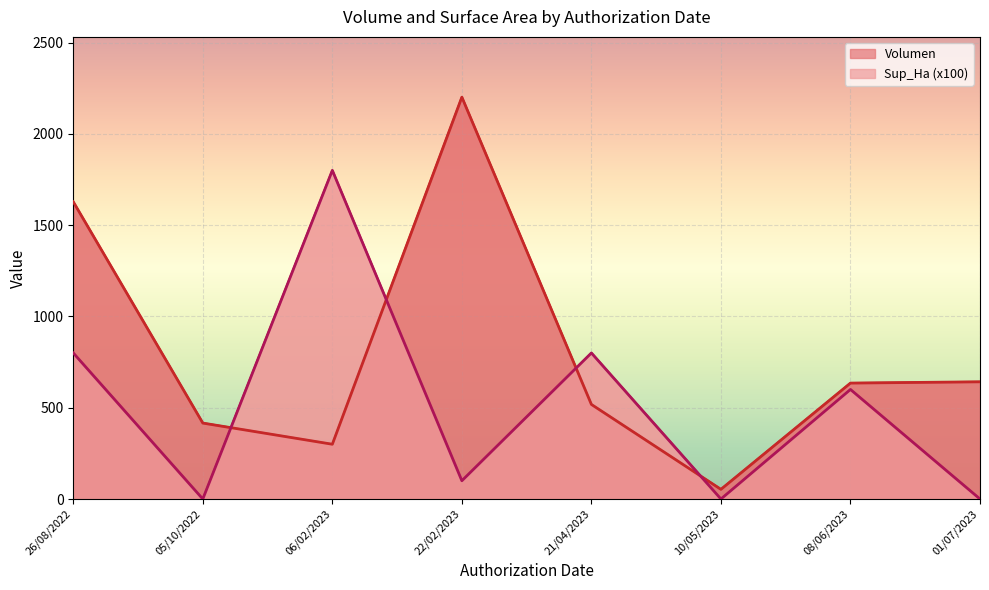

What is the label of the 31st point from the right?

05/10/2022